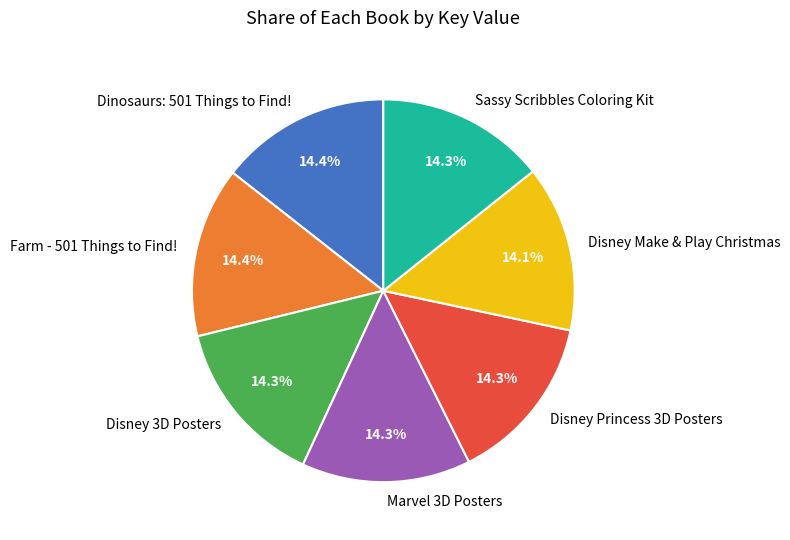

How much of the chart is everything except Dinosaurs: 501 Things to Find!?

85.6%